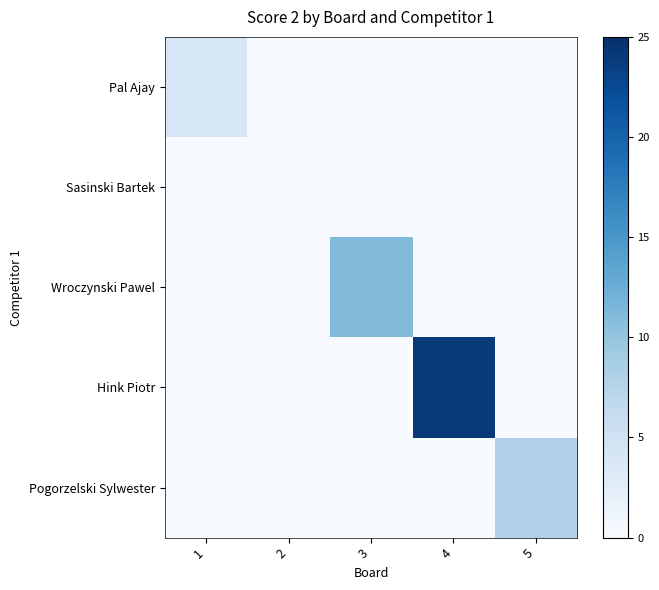

Which series has the largest range (max minus min)?

Hink Piotr